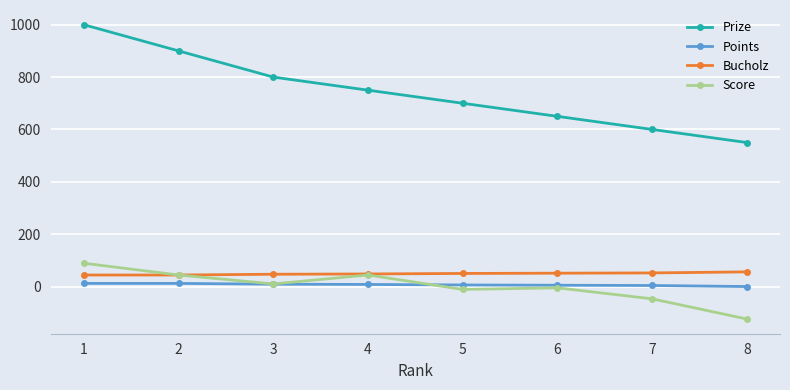

At which label does Score first exceed 10?

1